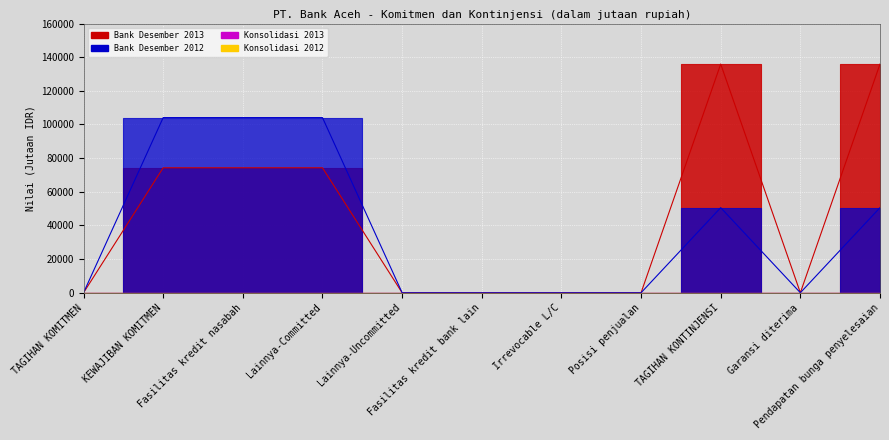

At how many categories does at least one series exceed 133845?

2